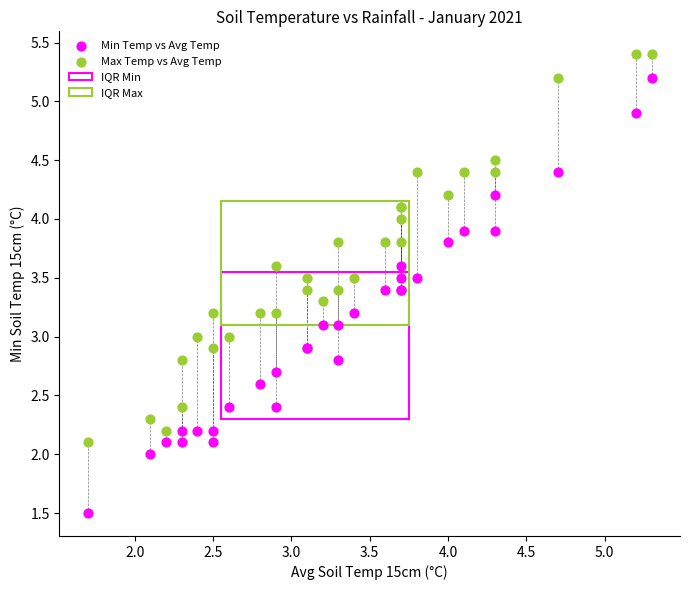

Which series reaches the minimum Y coordinate?

Min Temp vs Avg Temp